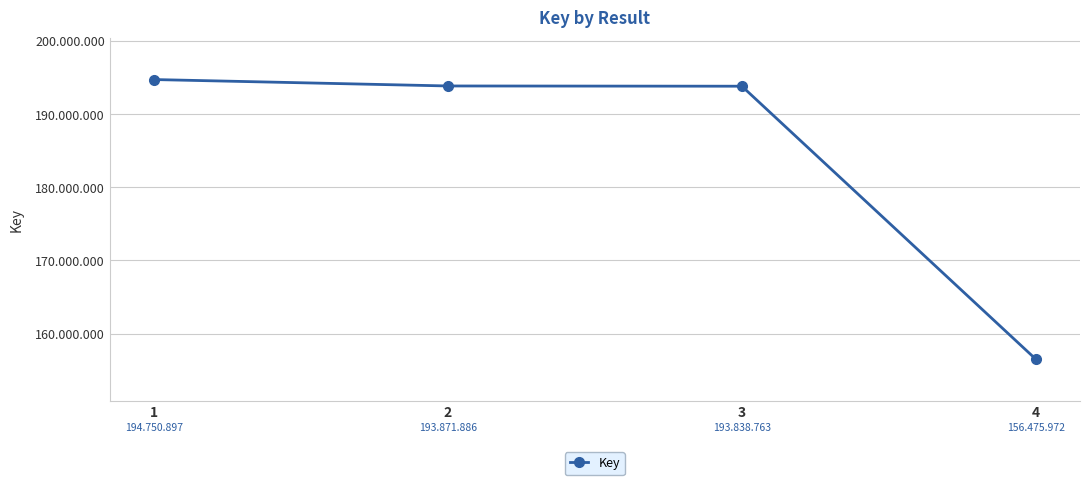

Reading right to left, extract all data points from this chart.

156475972	193838763	193871886	194750897